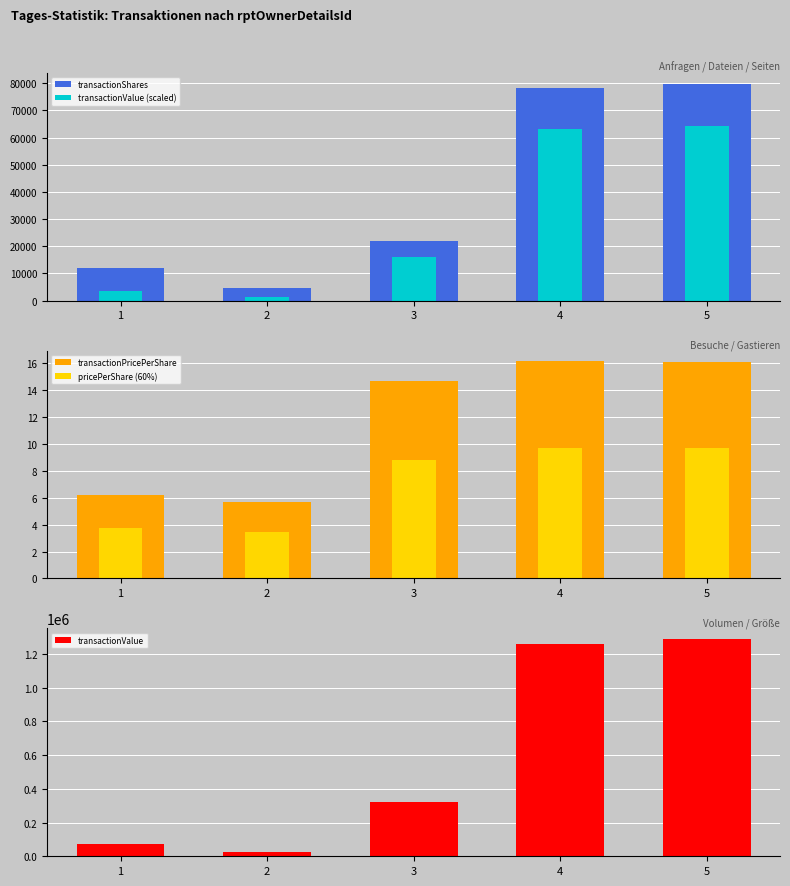

Which has a higher value, 4 or 5?

5